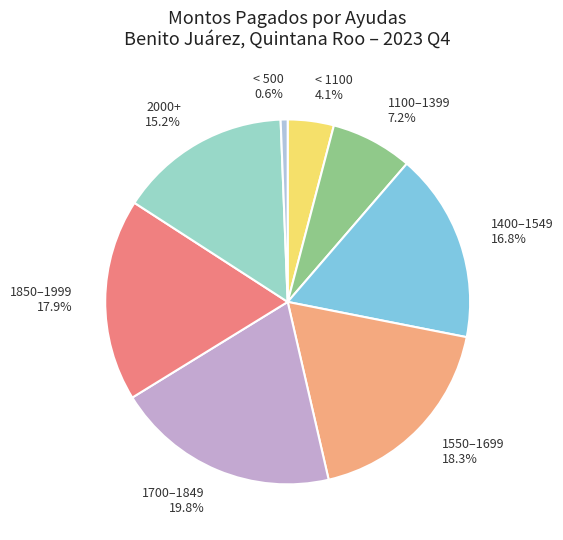

How many segments does this pie chart have?

8